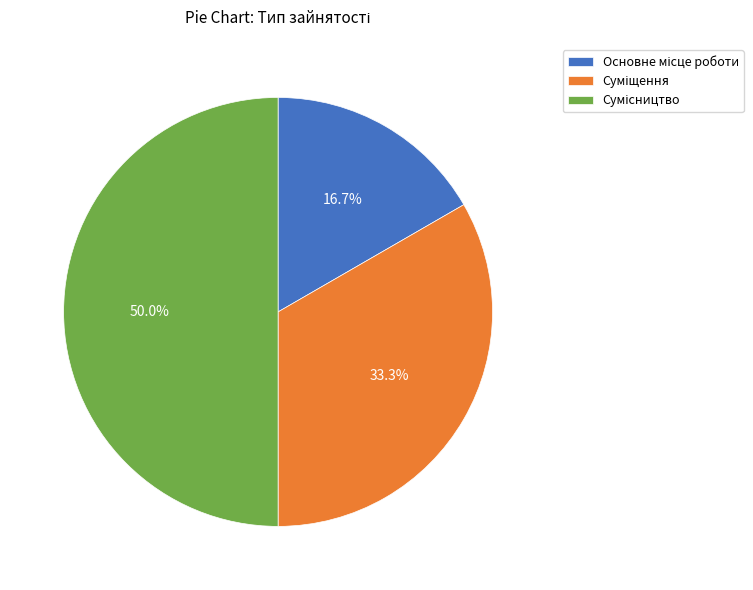

Is it true that Основне місце роботи is 17% of the pie?

True